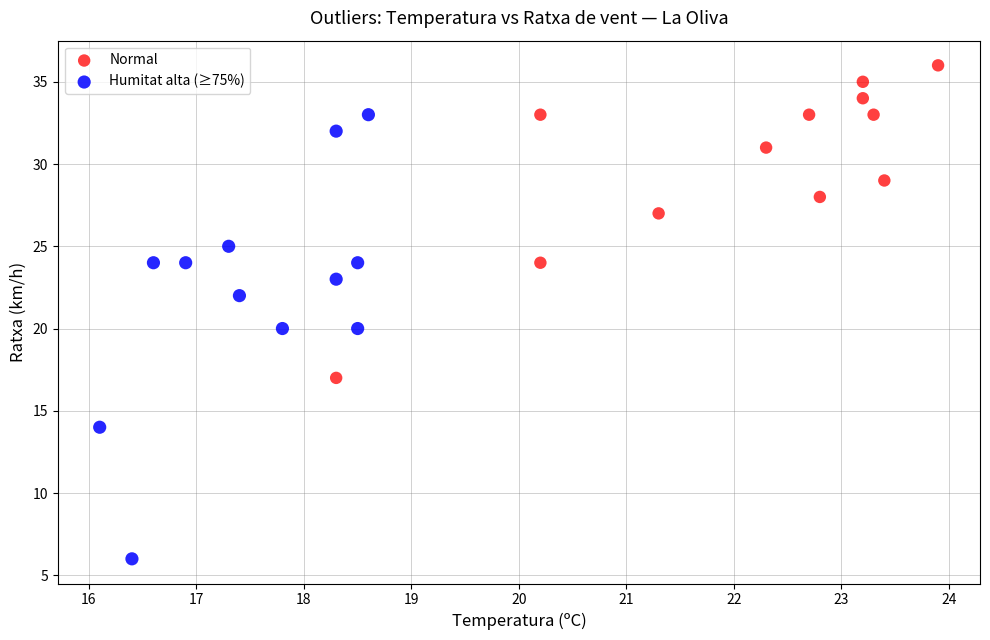

Which series has the largest Y range (max minus min)?

Humitat alta (≥75%)